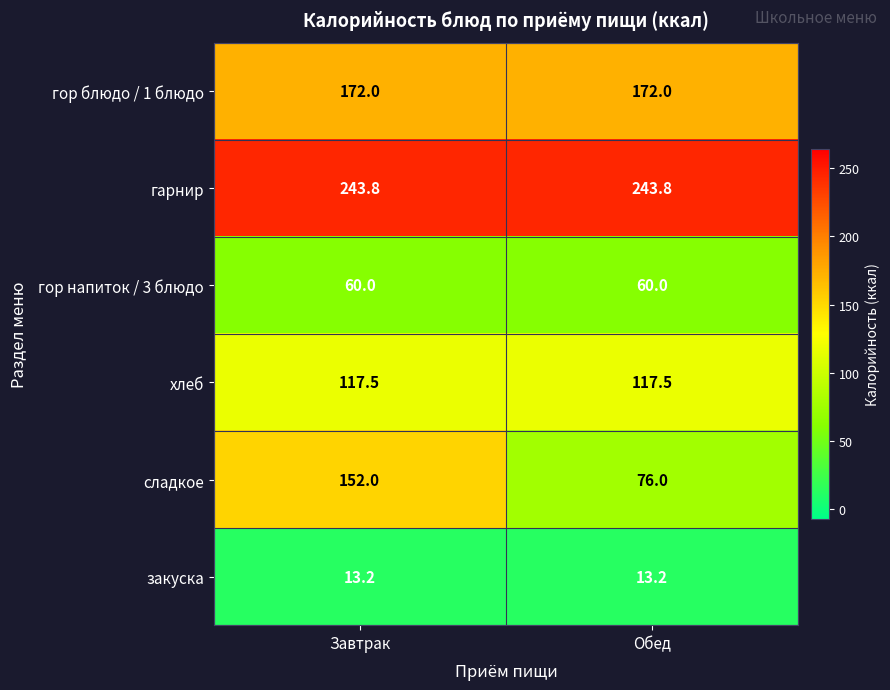

Reading right to left, what are all the values shown in this chart?

гор блюдо / 1 блюдо: 172.0	172.0
гарнир: 243.8	243.8
гор напиток / 3 блюдо: 60.0	60.0
хлеб: 117.5	117.5
сладкое: 76.0	152.0
закуска: 13.2	13.2